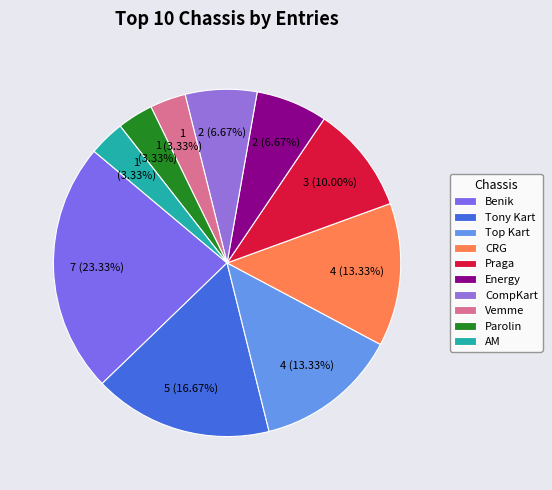

Does Parolin account for over 50% of the chart?

No